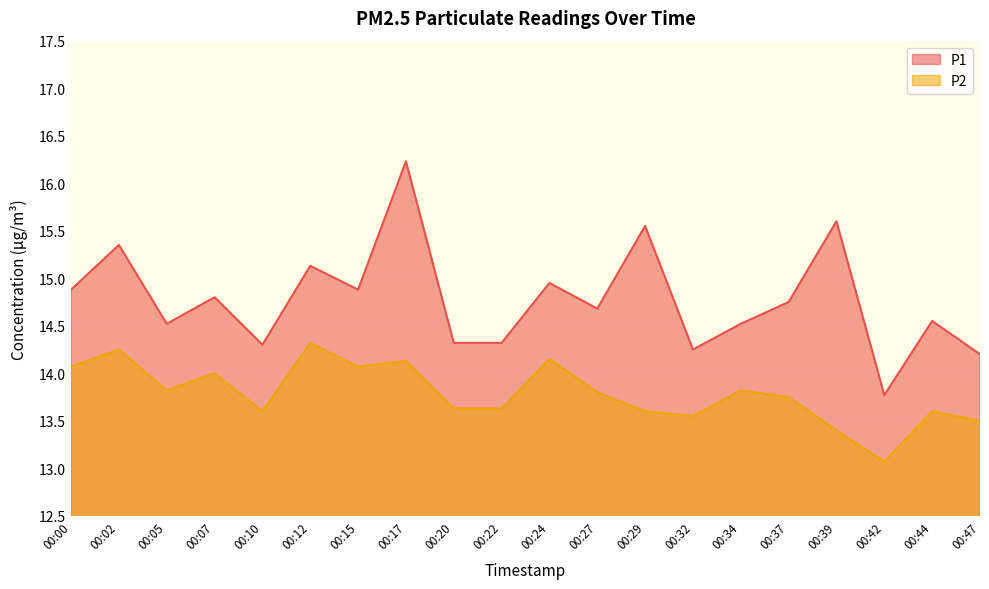

Which has a higher value, 00:22 or 00:10?

00:22